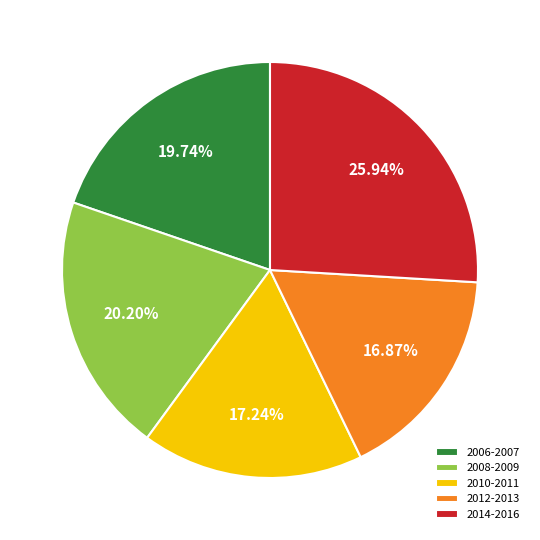

Between 2012-2013 and 2008-2009, which is larger?

2008-2009